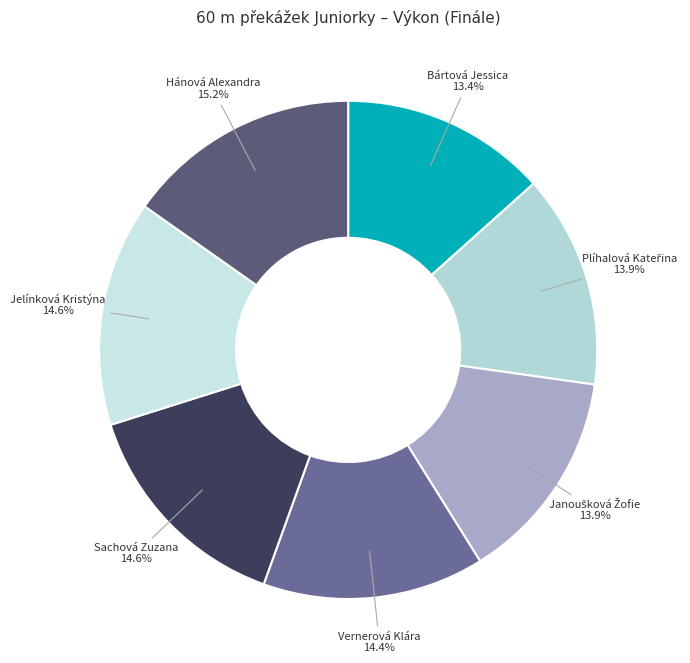

What is the ratio of the value at Hánová Alexandra to the value at Bártová Jessica?

1.1